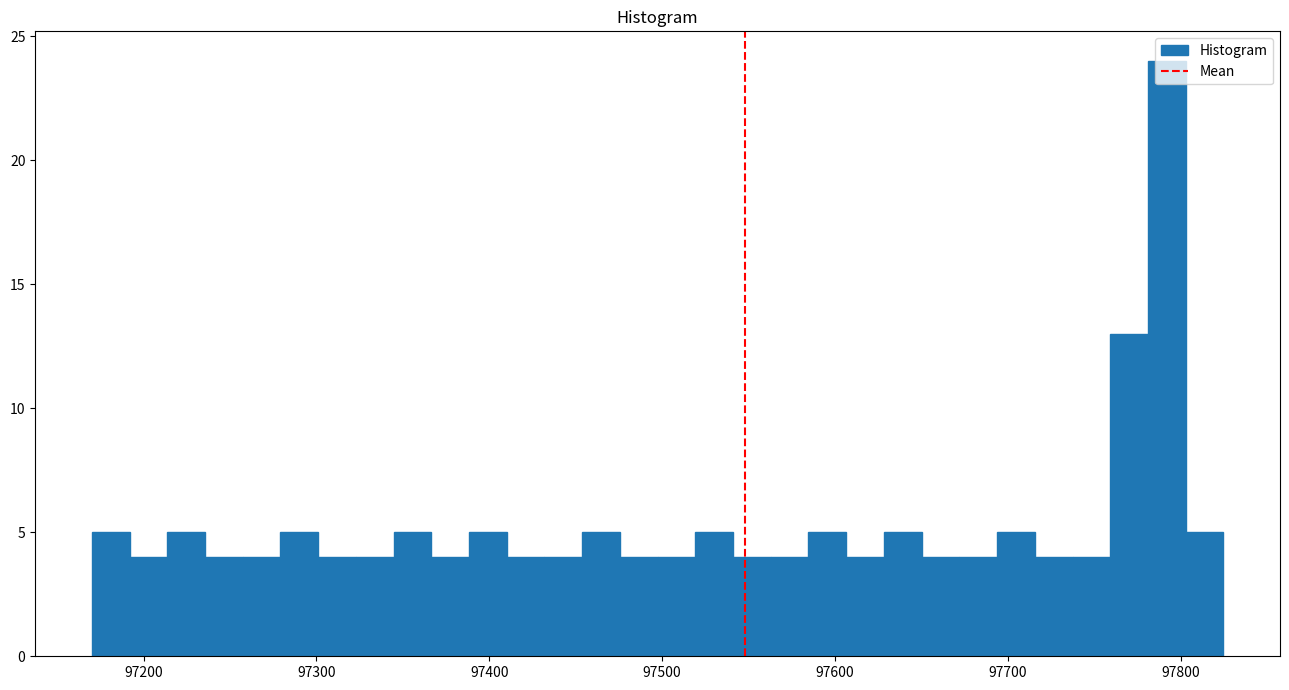

Around what value on the x-axis is the tallest bar? Give the approximate position of its centre, as read against the axis.

97790